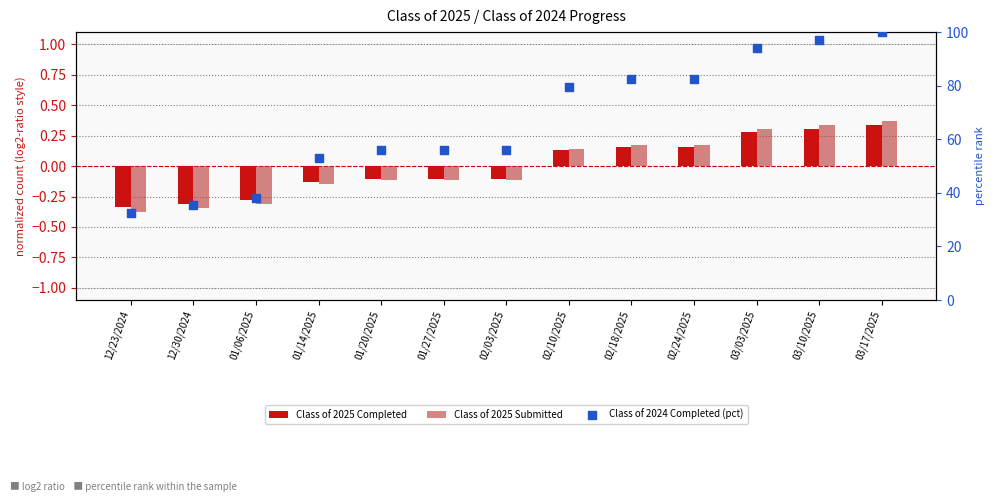

Which series has the largest total across all categories?

Class of 2024 Completed (pct)